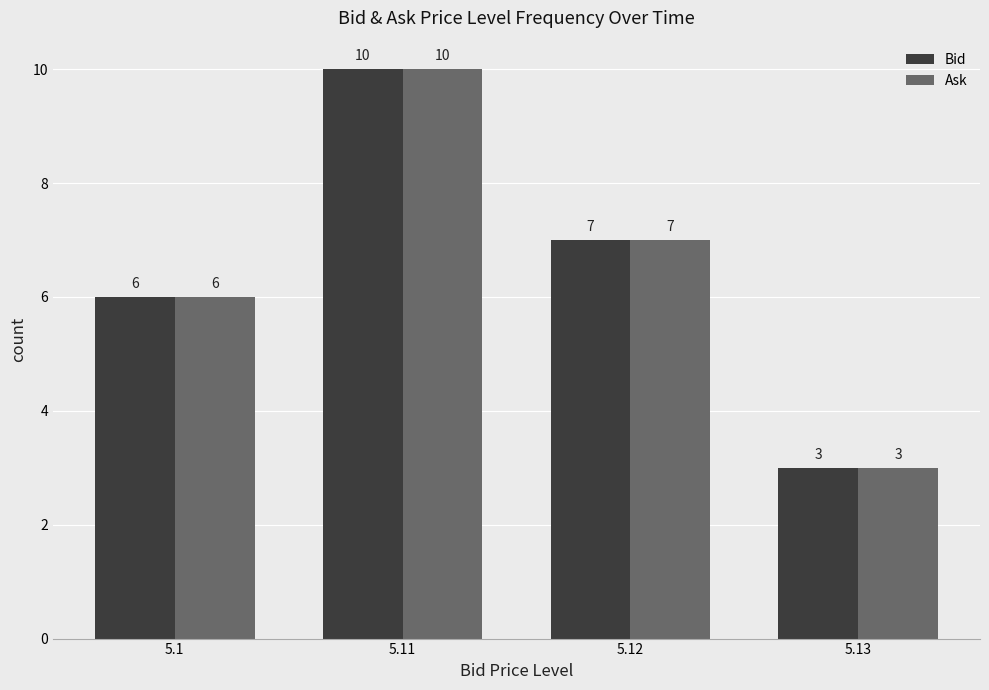

Reading left to right, transcribe all the data shown in this chart.

Bid: 5.1=6	5.11=10	5.12=7	5.13=3
Ask: 5.1=6	5.11=10	5.12=7	5.13=3